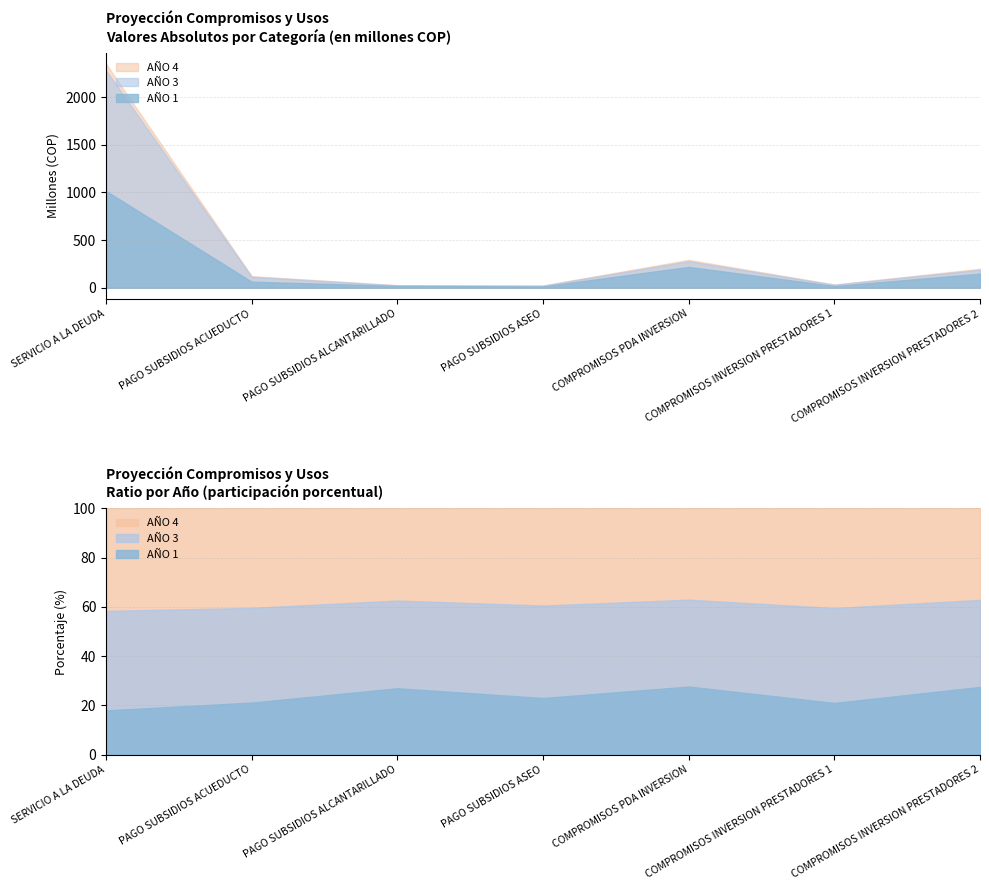

What is the value of the AÑO 4 point at the 1st from the left?

2348399995.0